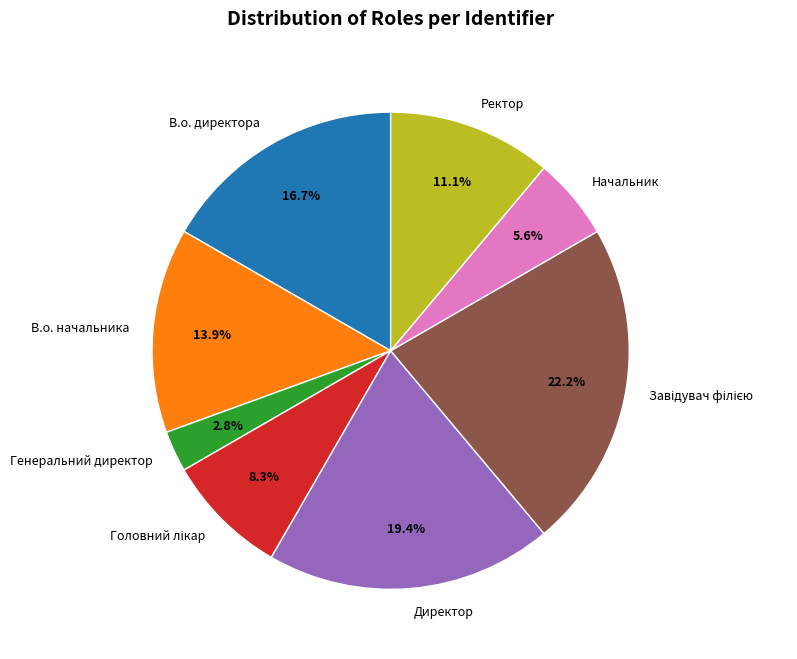

Is Директор the majority of the pie?

No